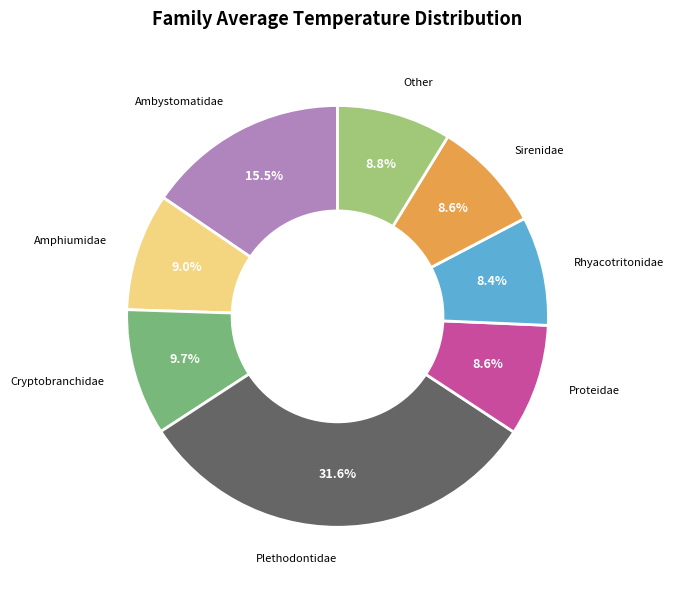

Is there a majority slice in this chart?

No